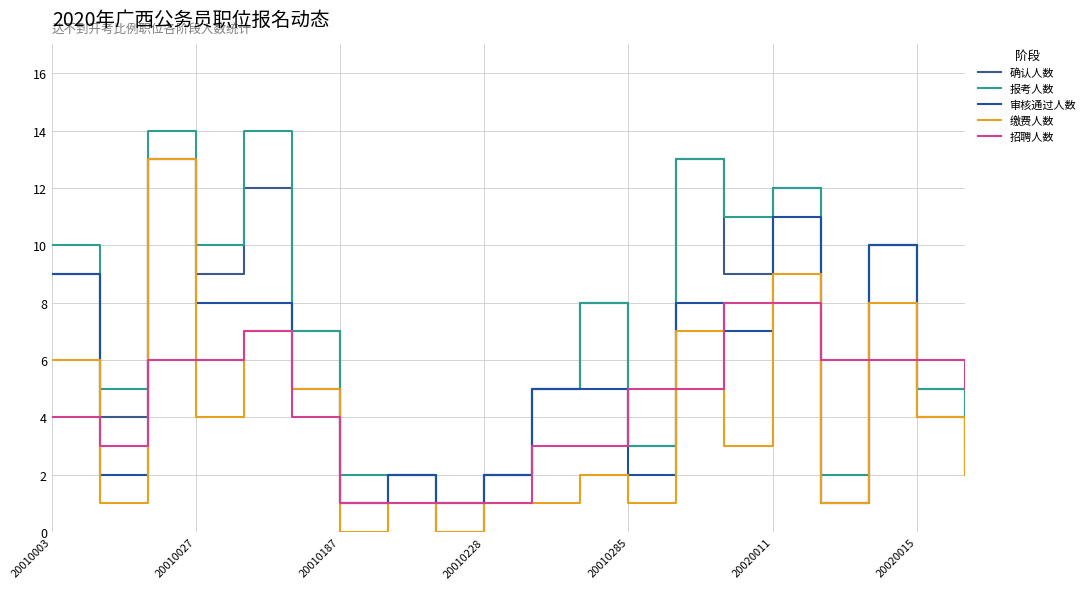

True or false: 报考人数 and 缴费人数 intersect in this chart.

False